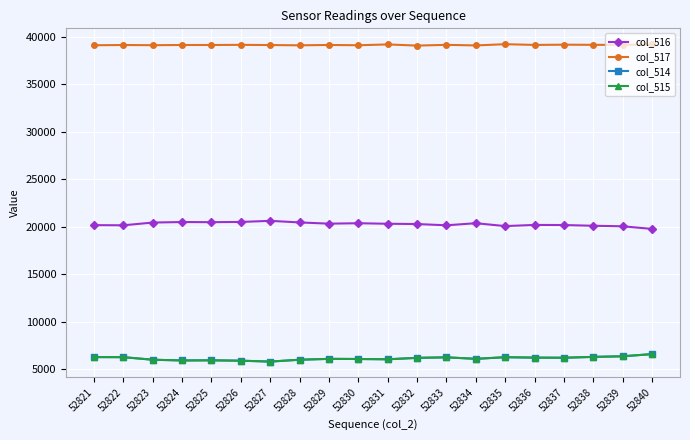

What is the difference between the highest and lowest values at 52825?

33211